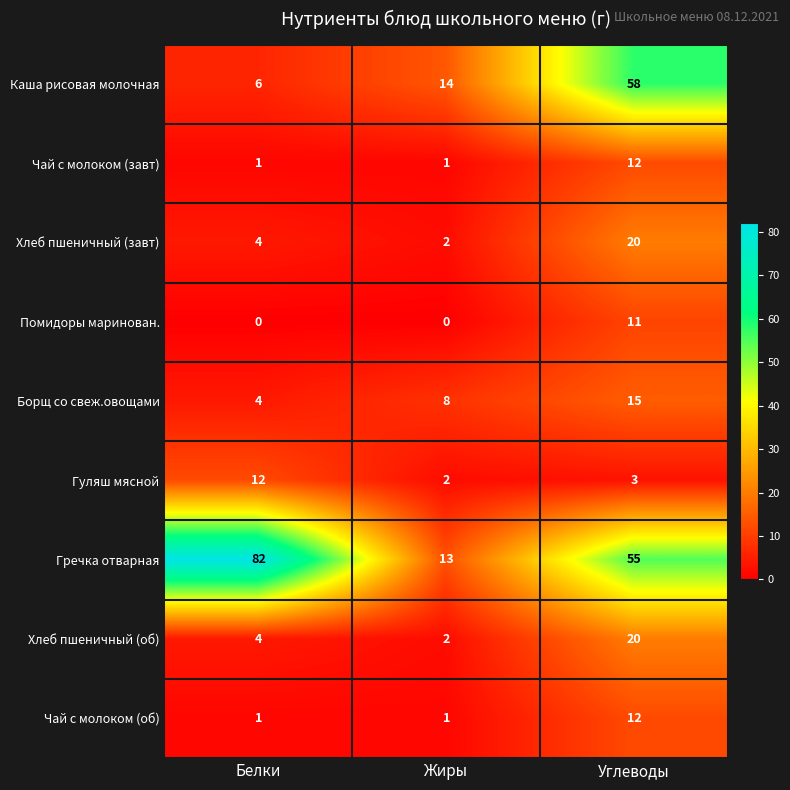

What is the difference between the highest and lowest values at Жиры?

14